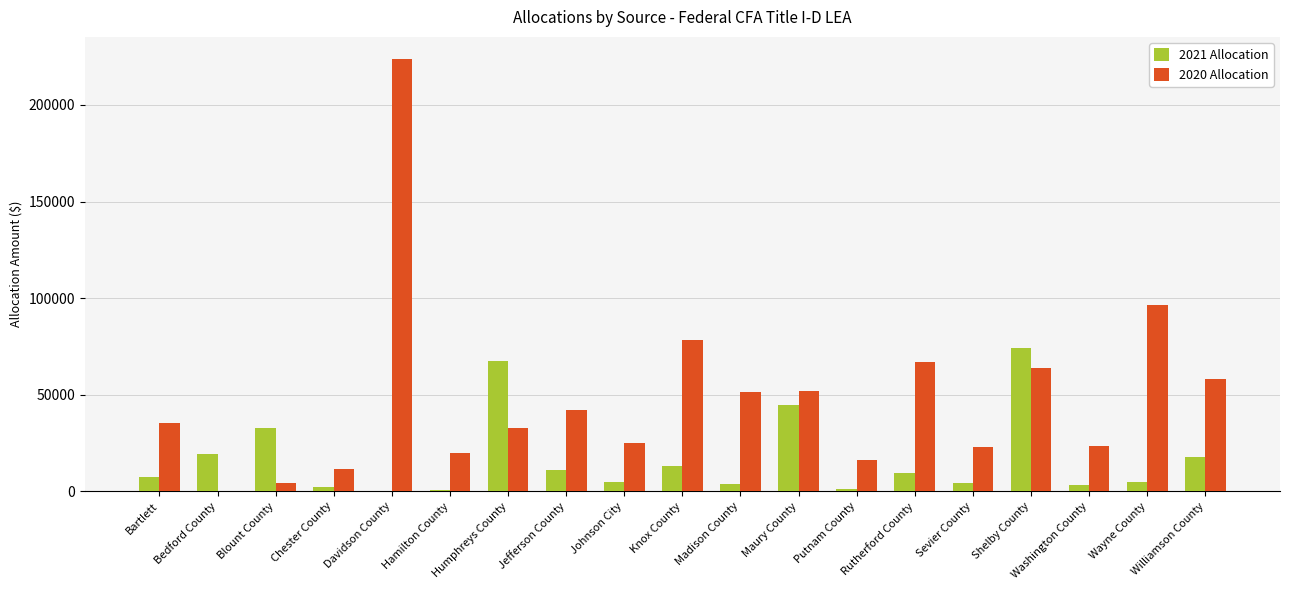

What is the maximum value for 2021 Allocation?

74381.6